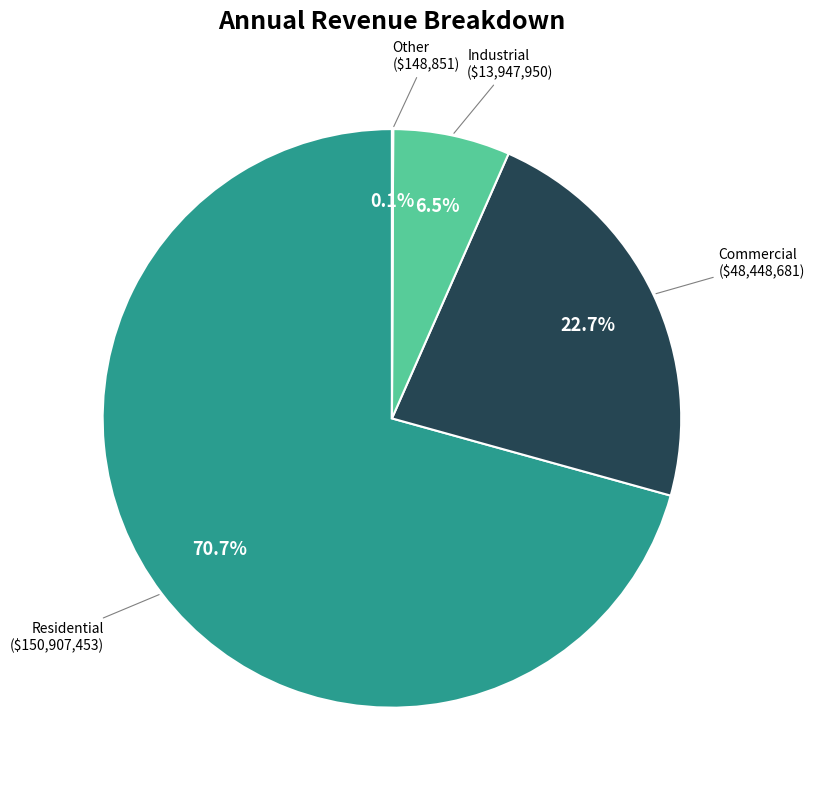

Is there any slice that represents more than half of the pie?

Yes